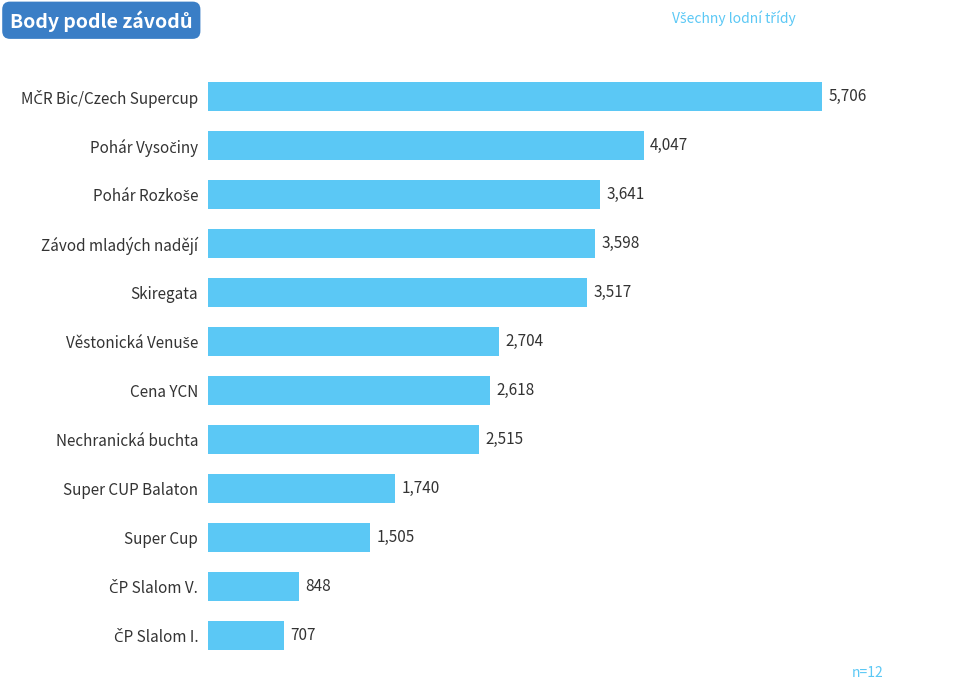

What is the sum of the values at Nechranická buchta and Cena YCN?

5133